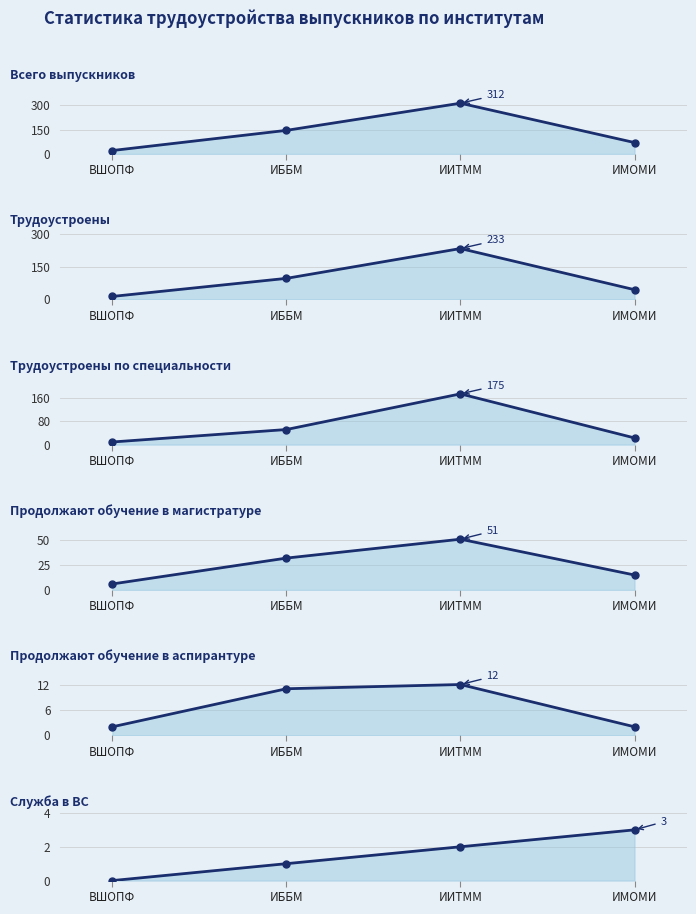

Reading left to right, extract all data points from this chart.

Всего выпускников: ВШОПФ=21	ИББМ=145	ИИТММ=312	ИМОМИ=70
Трудоустроены: ВШОПФ=13	ИББМ=96	ИИТММ=233	ИМОМИ=44
Трудоустроены по специальности: ВШОПФ=9	ИББМ=52	ИИТММ=175	ИМОМИ=23
Продолжают обучение в магистратуре: ВШОПФ=6	ИББМ=32	ИИТММ=51	ИМОМИ=15
Продолжают обучение в аспирантуре: ВШОПФ=2	ИББМ=11	ИИТММ=12	ИМОМИ=2
Служба в ВС: ВШОПФ=0	ИББМ=1	ИИТММ=2	ИМОМИ=3